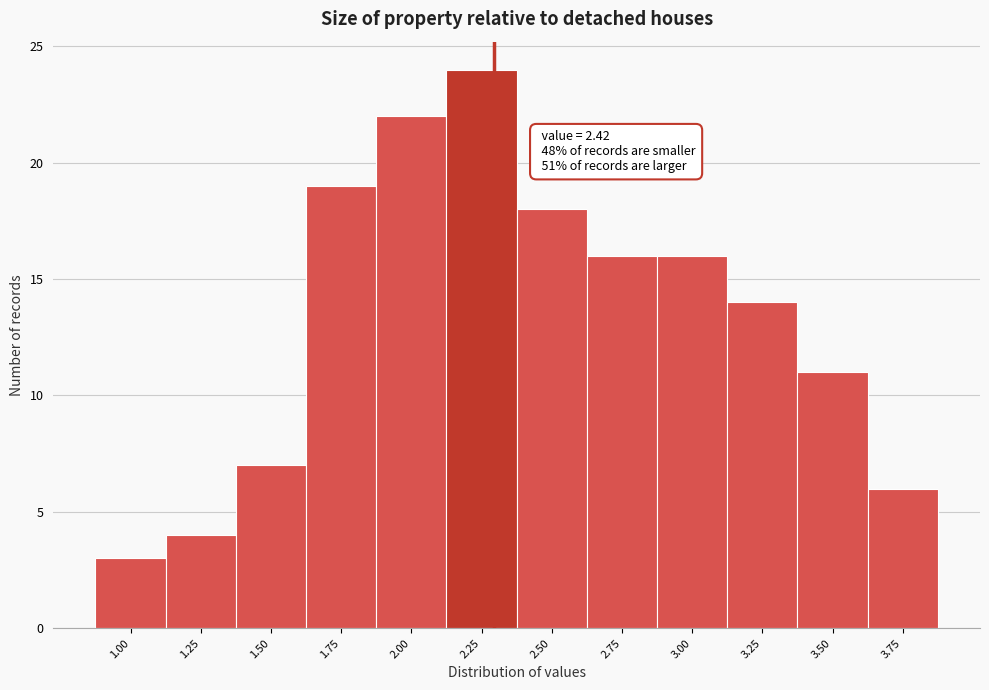

Reading left to right, transcribe all the data shown in this chart.

3	4	7	19	22	24	18	16	16	14	11	6